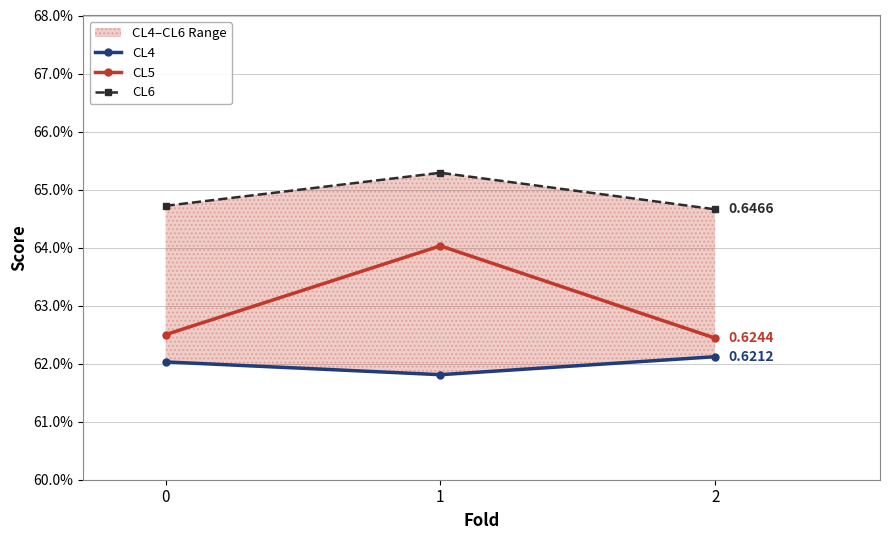

Reading right to left, list all the values displayed in this chart.

CL4: 2=0.6	1=0.6	0=0.6
CL5: 2=0.6	1=0.6	0=0.6
CL6: 2=0.6	1=0.7	0=0.6